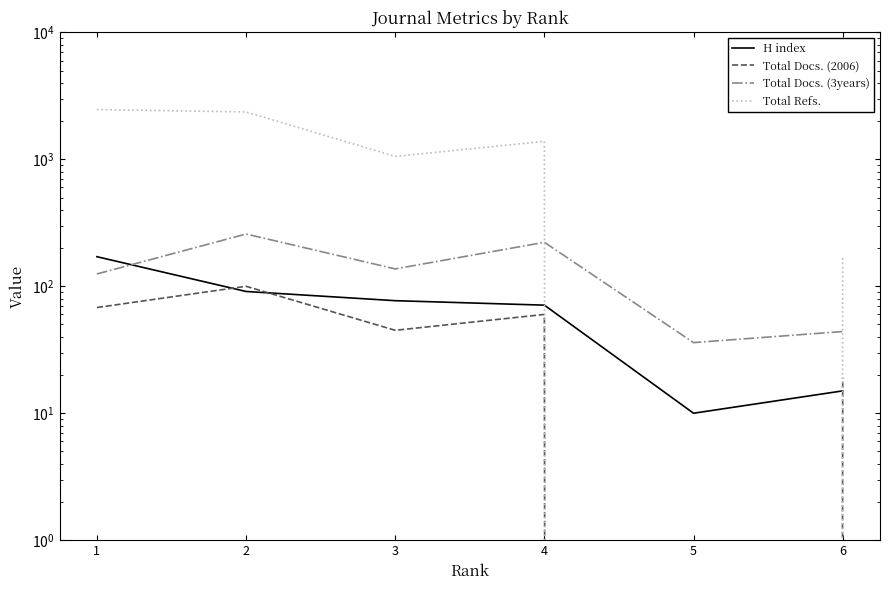

How many interior local valleys does the H index series have?

1